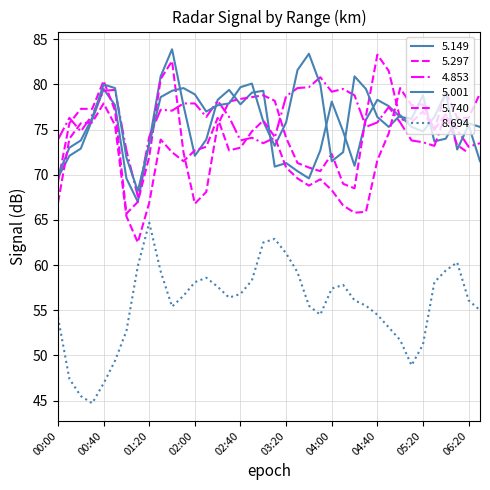

What is the label of the 31st point from the left?

2018/10/23 05:00